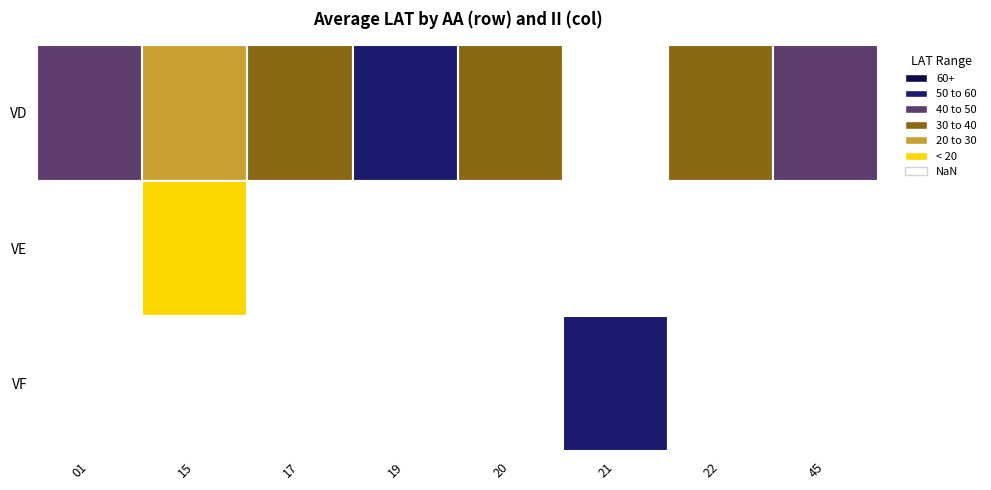

How many data points in VE are above 0?

1